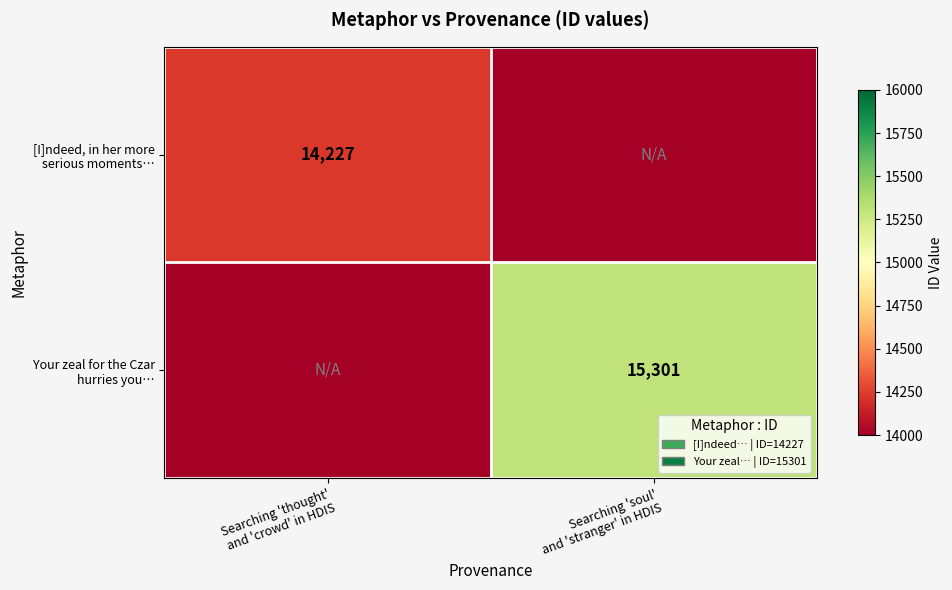

How many values in Your zeal for the Czar hurries you… are above zero?

1